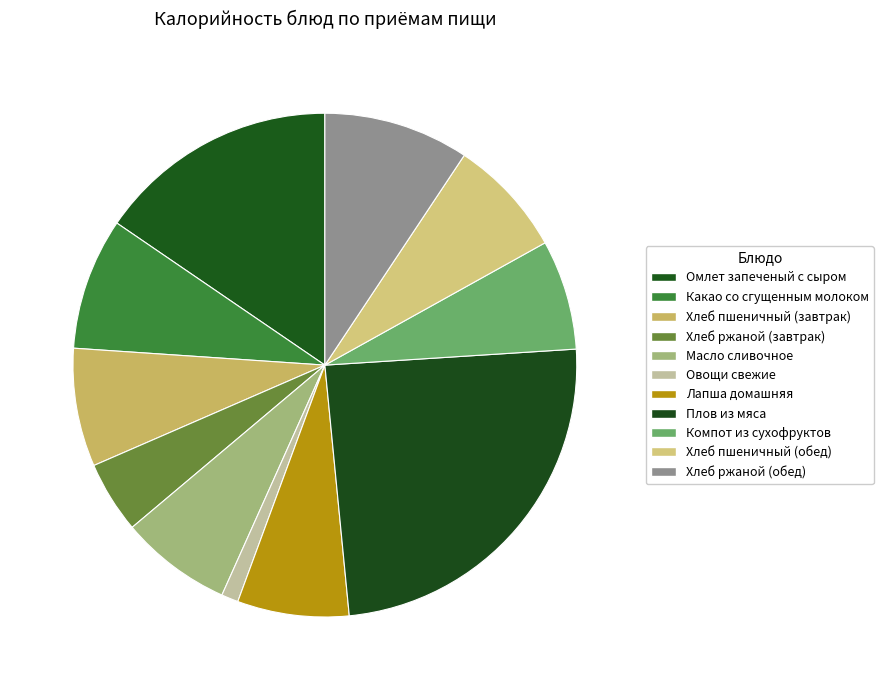

Is the sum of Какао со сгущенным молоком and Хлеб пшеничный (обед) greater than half?

No